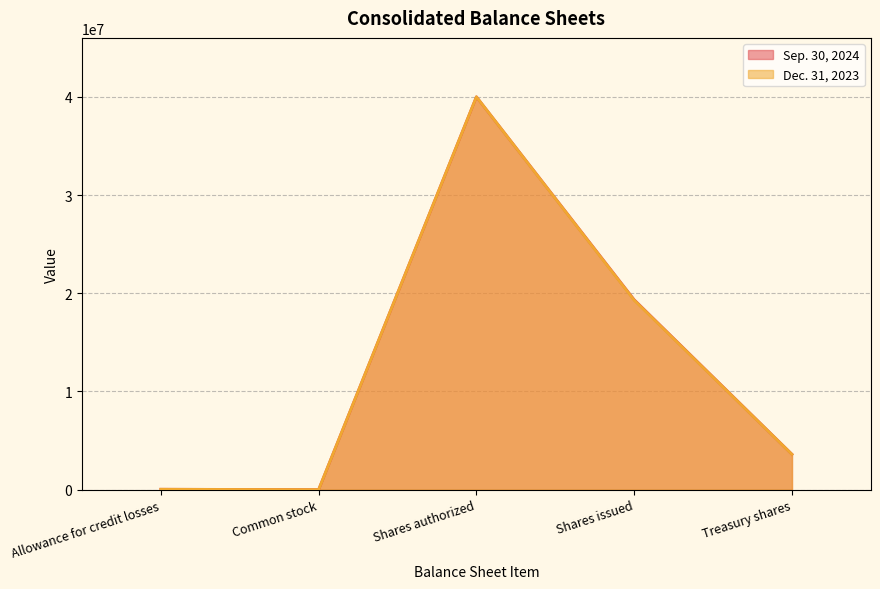

What value does the Sep. 30, 2024 series have at Shares issued, to the nearest 10?

19338730